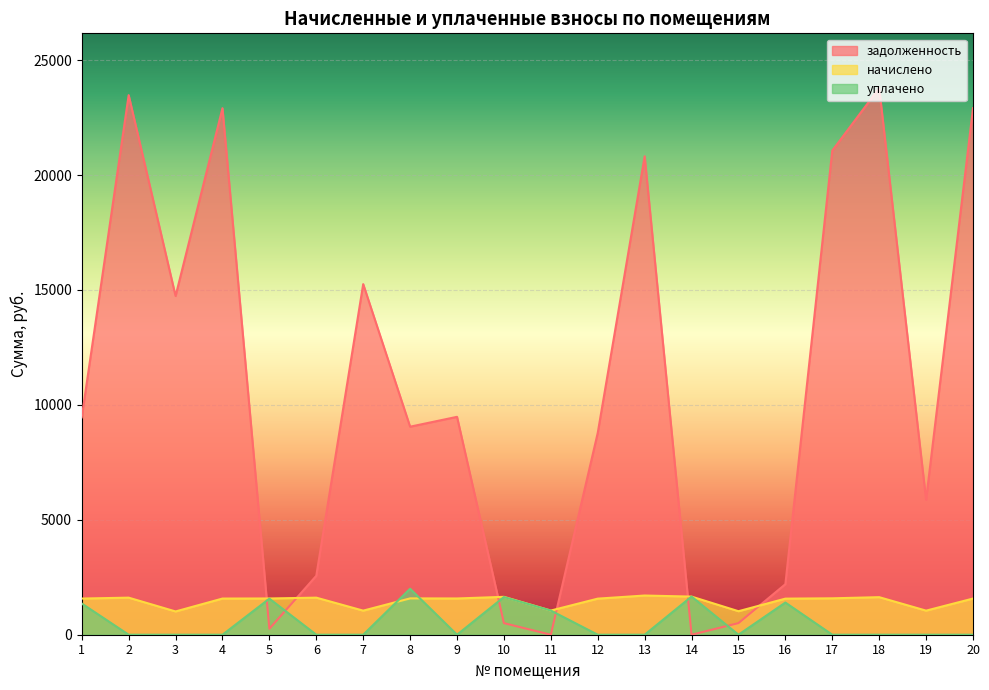

Reading left to right, transcribe all the data shown in this chart.

задолженность: 9457.6	23475.5	14736.8	22906.6	260.3	2564.7	15253.9	9050.6	9479.4	504.6	0.0	8780.4	20814.8	0.0	505.8	2199.0	21061.7	23785.7	5867.8	22906.6
начислено: 1573.6	1612.6	1012.3	1573.6	1577.1	1612.6	1047.8	1580.6	1577.1	1648.1	1051.4	1570.0	1705.0	1658.8	1023.0	1570.0	1584.2	1633.9	1047.8	1573.6
уплачено: 1357.7	0.0	0.0	0.0	1569.0	0.0	0.0	2000.0	0.0	1639.0	1051.4	0.0	0.0	1660.0	0.0	1400.0	0.0	0.0	0.0	0.0